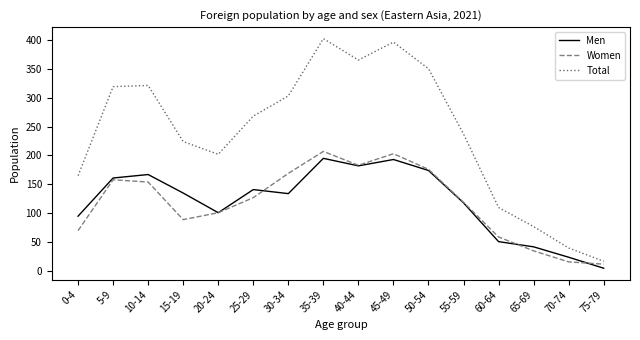

What are all the series names shown in the legend?

Men, Women, Total